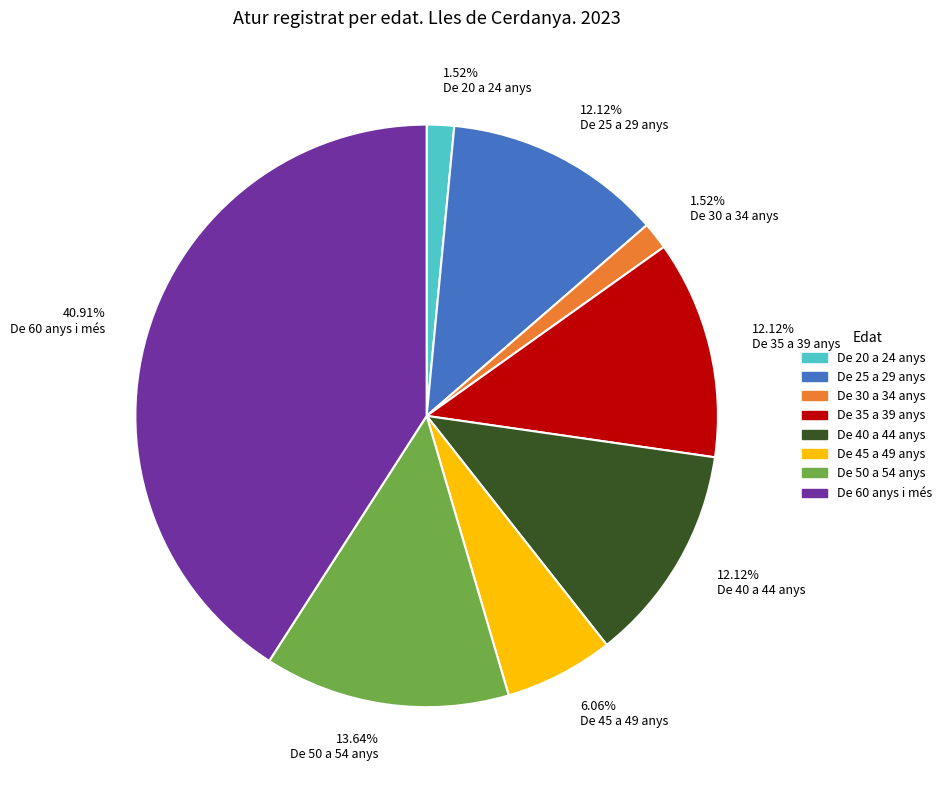

To the nearest percent, what is the difference between the largest and smallest slice percentages?

39%